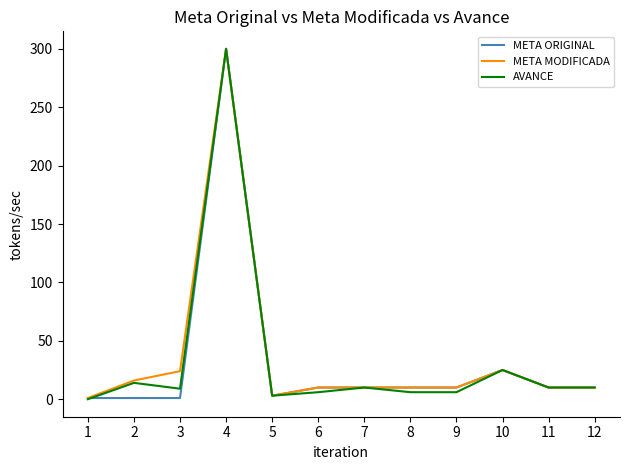

Which series changed the most between 2 and 5?

META MODIFICADA